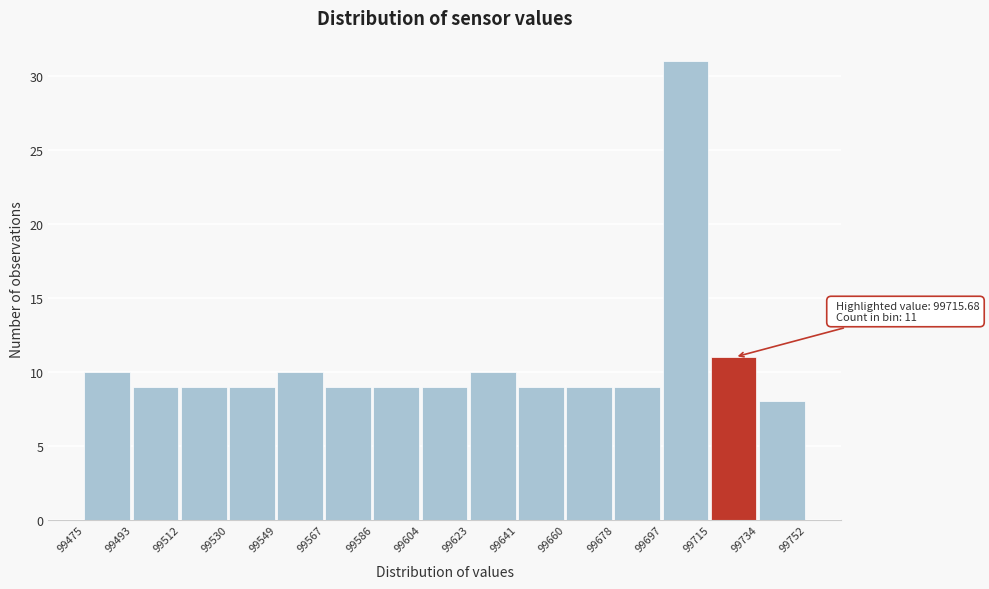

Which range on the x-axis has the tallest bar?

99697 to 99715